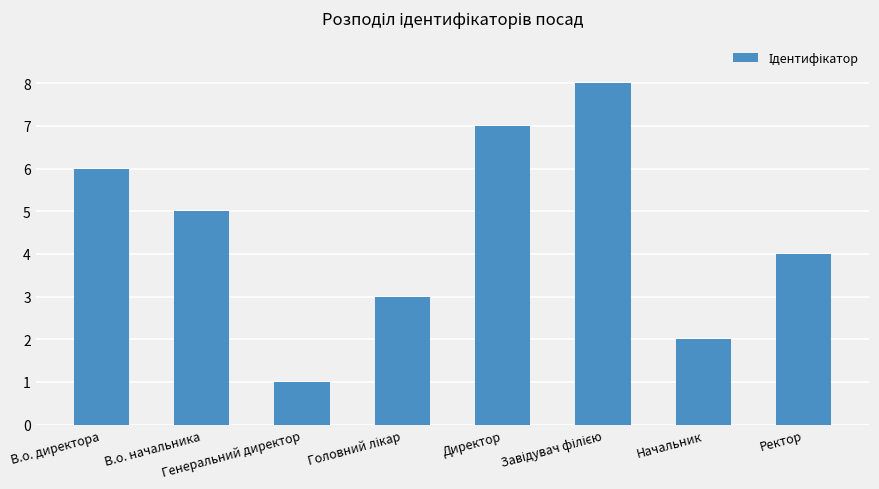

Reading right to left, what are all the values shown in this chart?

4	2	8	7	3	1	5	6